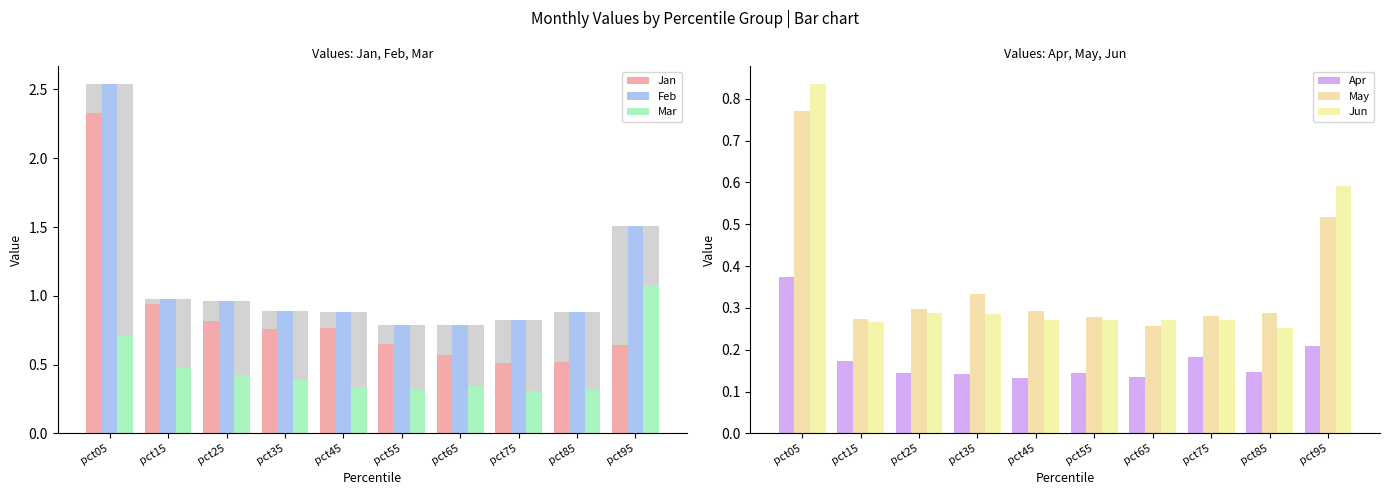

What is the total value across all series at pct65?

2.4